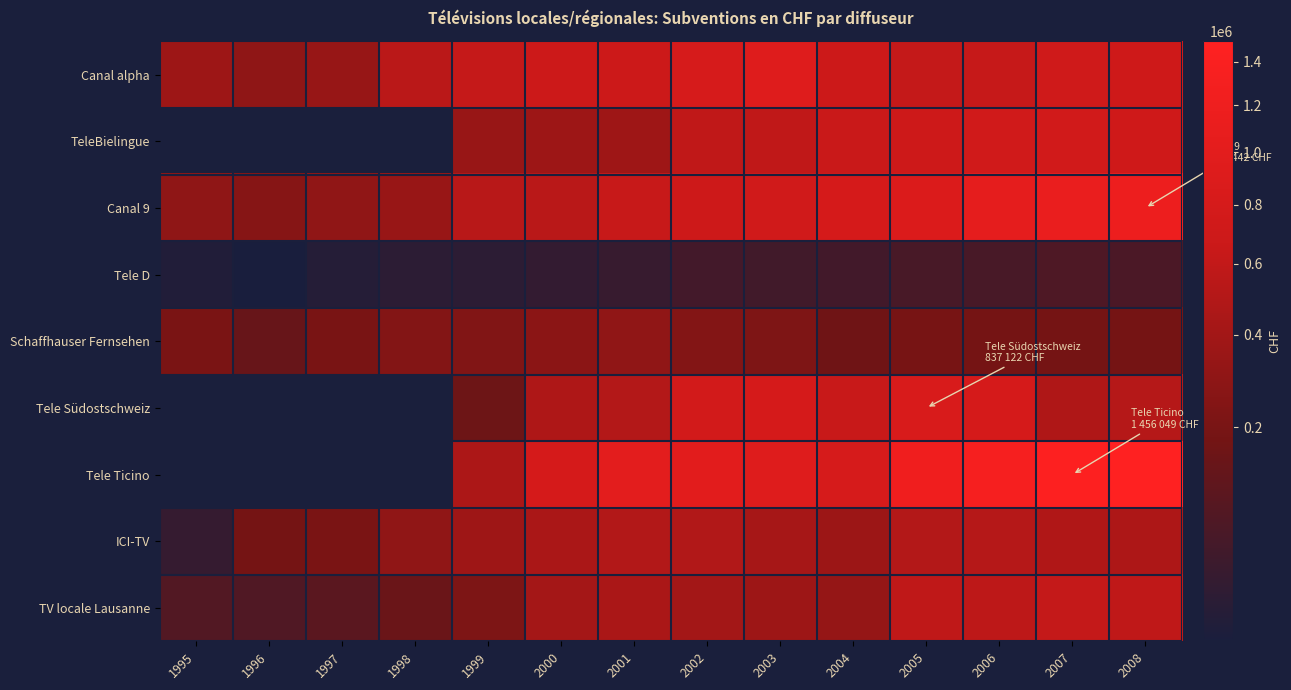

What is the sum of the ICI-TV values at 2006 and 2005?

1021500.0